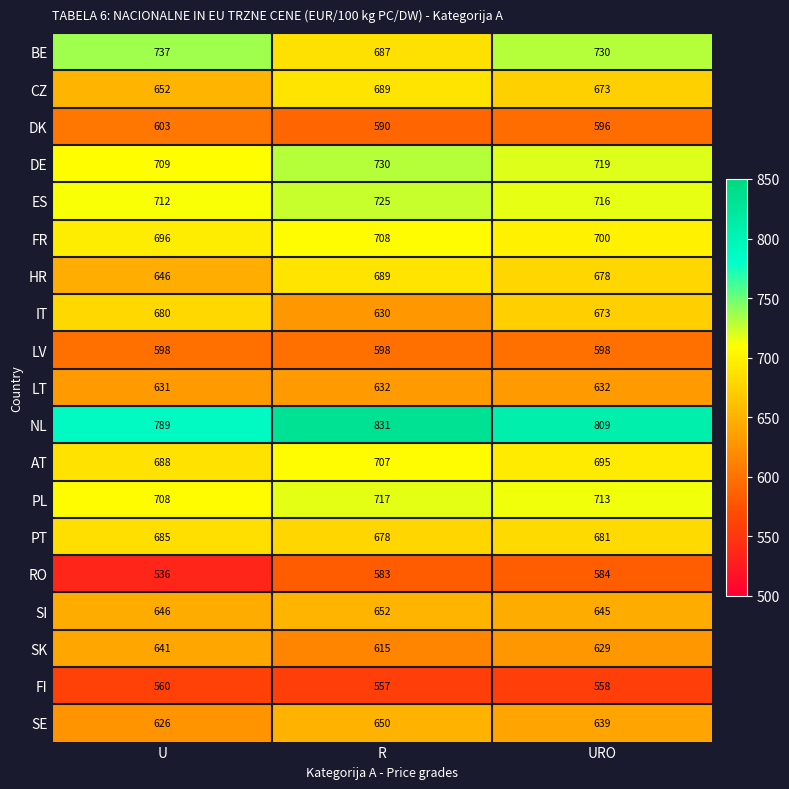

The value of SE at R is 650. True or false?

True